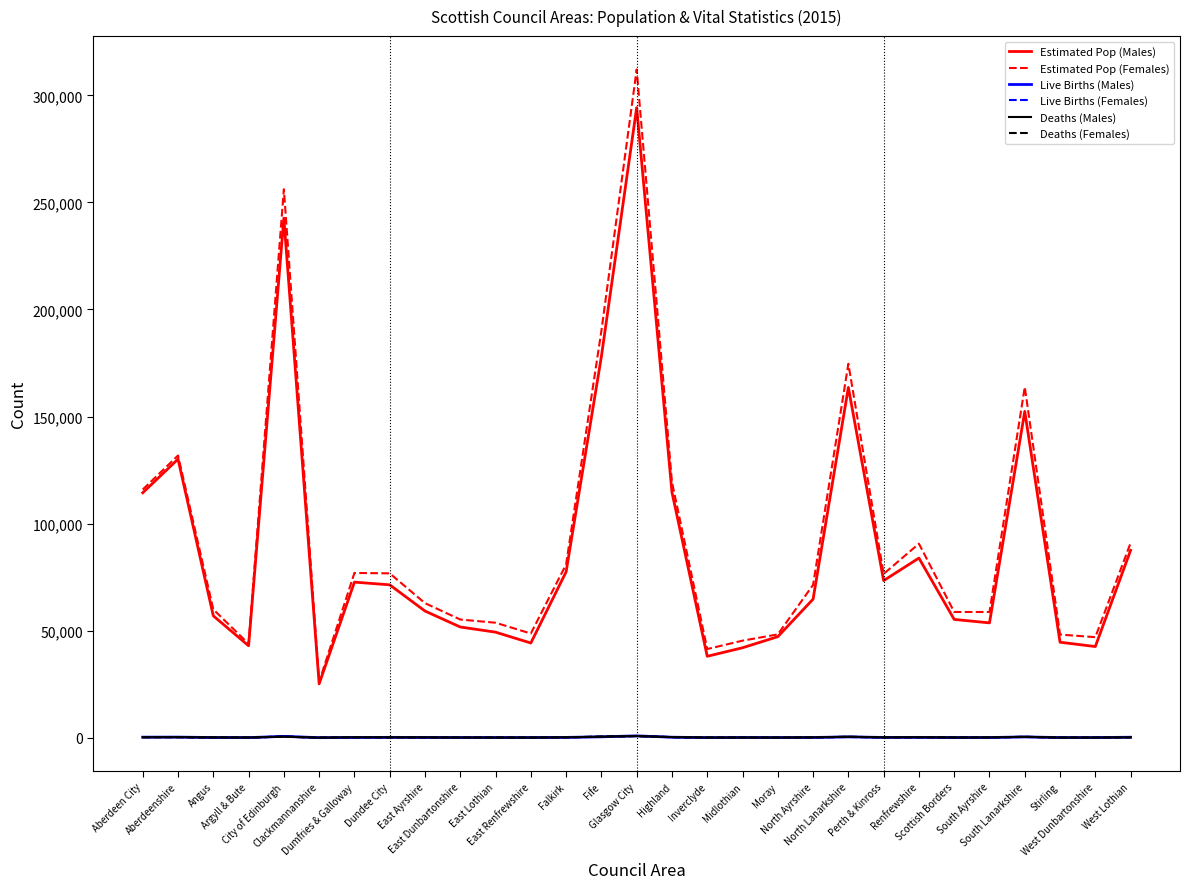

True or false: Estimated Pop (Females) and Deaths (Males) intersect in this chart.

False